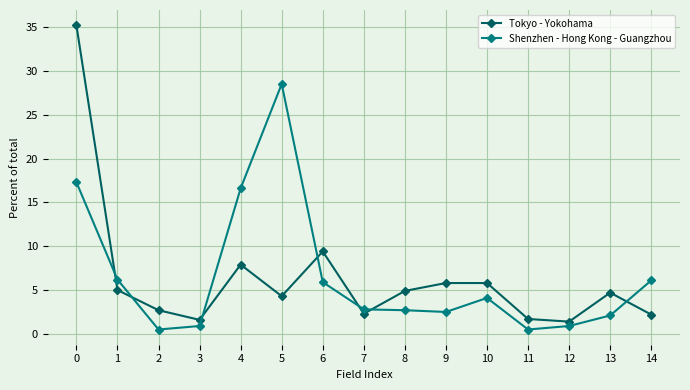

What is the value of the Shenzhen - Hong Kong - Guangzhou point at the 7th from the left?

5.9